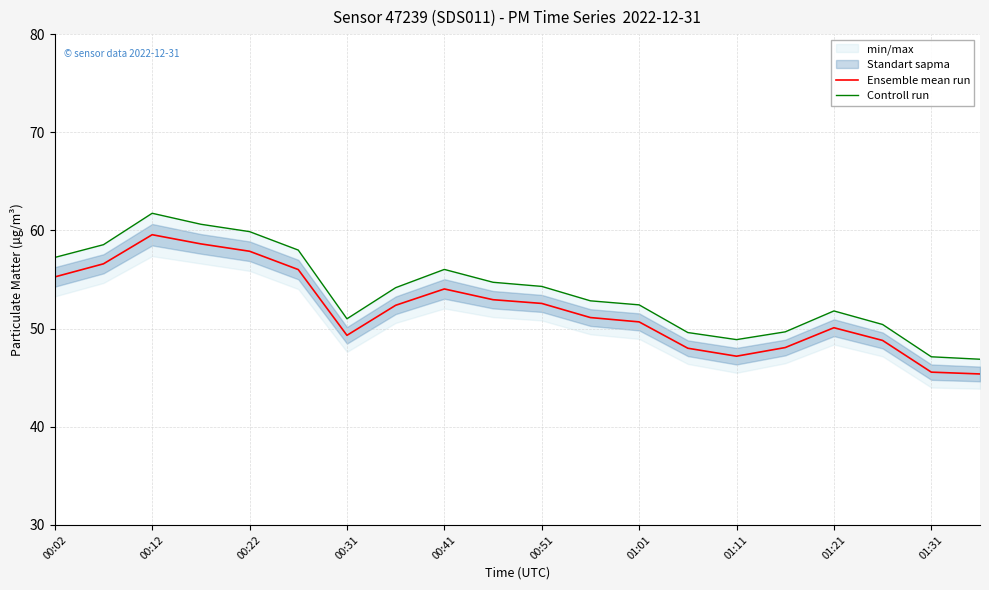

True or false: Controll run and Ensemble mean run intersect in this chart.

False